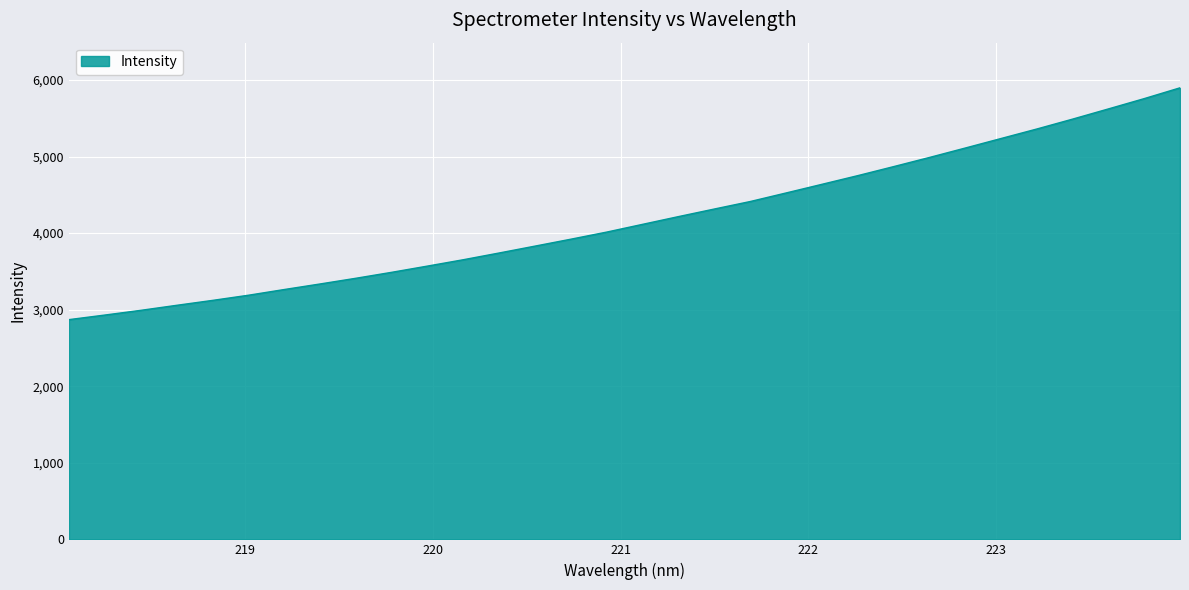

What is the smallest value displayed?

2870.0